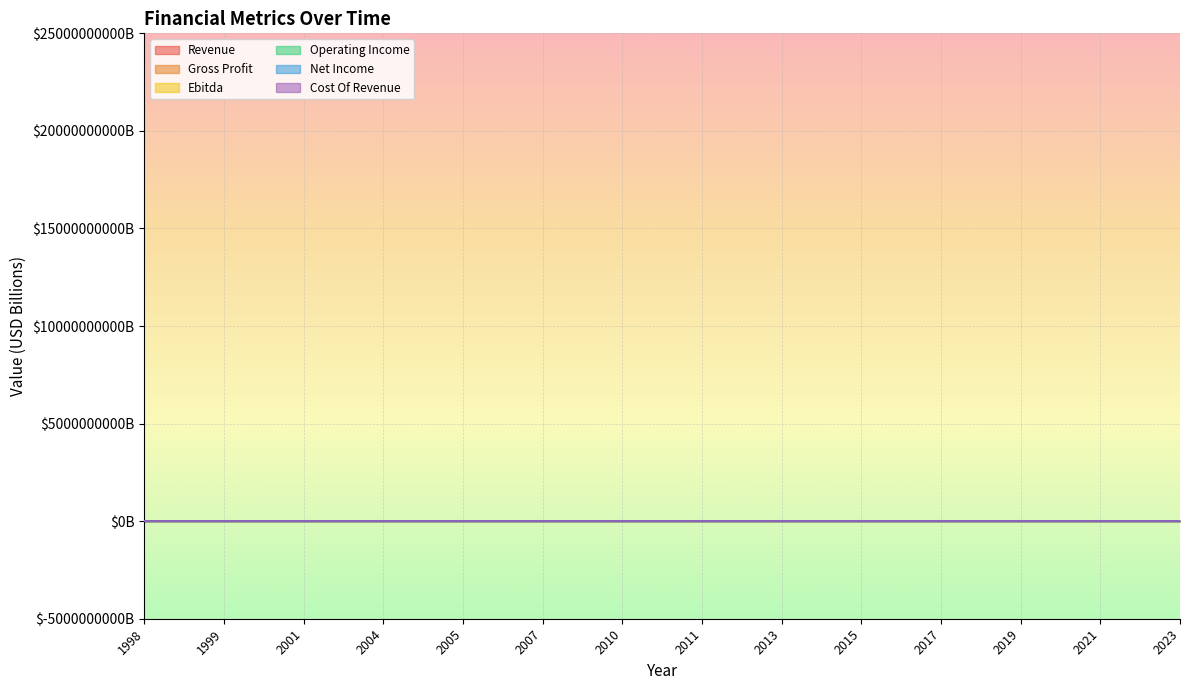

What is the average value of the Gross Profit series?

2.2